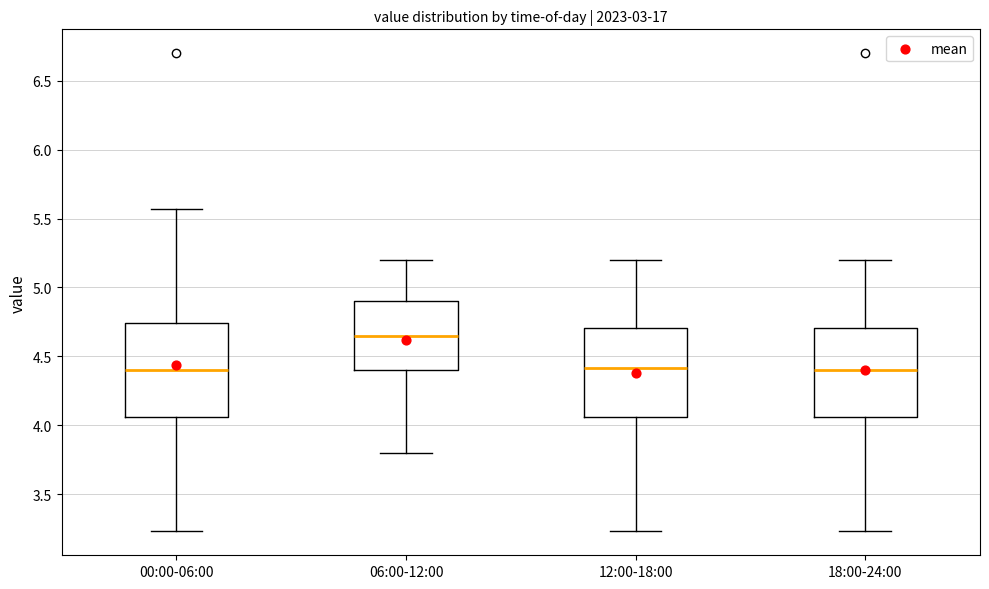

Where does the median line of the box for 00:00-06:00 sit on the y-axis? The values are not printed on the chart, so give them approximately, as read against the axis.

4.40